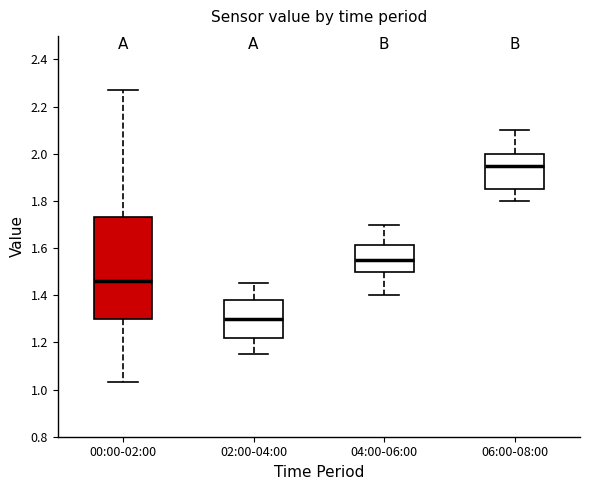

Reading left to right, transcribe this box plot: for each box, give where its median line is, the range the box spans, and where its two whiskers end, as read against the y-axis. The values are not printed on the chart, so give them approximately, as read against the axis.

00:00-02:00: median 1.46, box 1.30 to 1.74, whiskers 1.04 to 2.28
02:00-04:00: median 1.30, box 1.22 to 1.38, whiskers 1.16 to 1.46
04:00-06:00: median 1.56, box 1.50 to 1.62, whiskers 1.40 to 1.70
06:00-08:00: median 1.96, box 1.86 to 2.00, whiskers 1.80 to 2.10